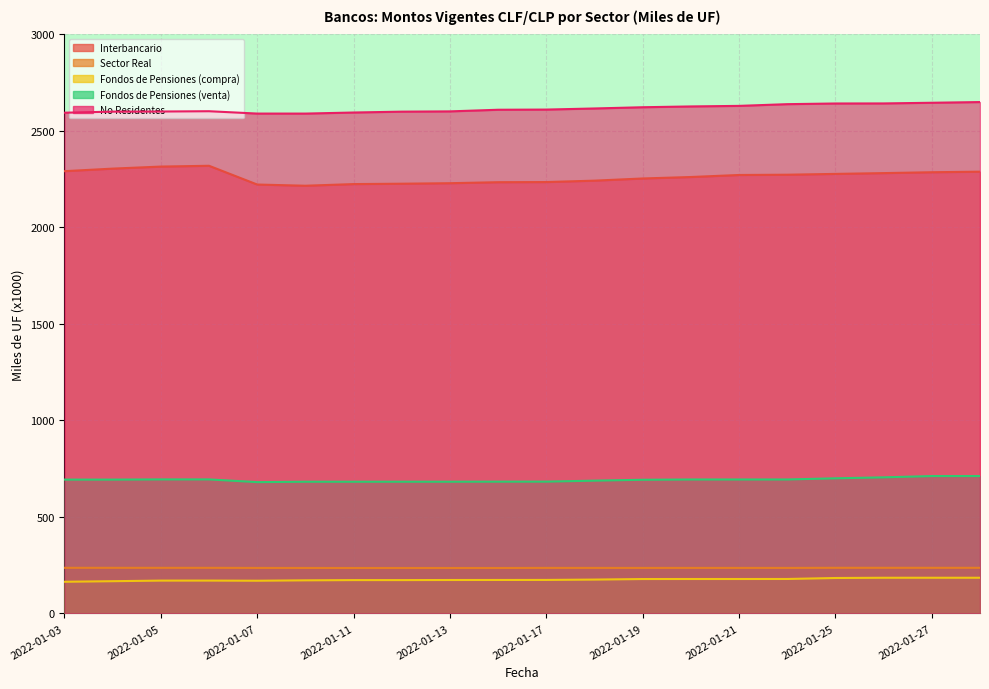

The value of Fondos de Pensiones (compra) at 2022-01-27 is 184.9. True or false?

True